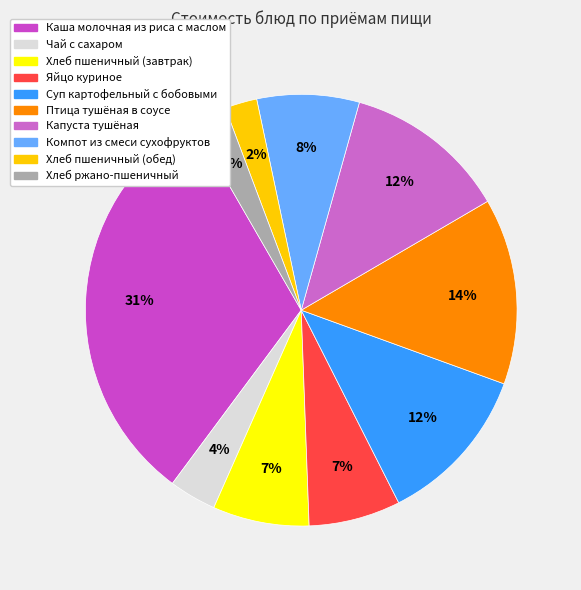

The Компот из смеси сухофруктов slice represents 8% of the pie. True or false?

True